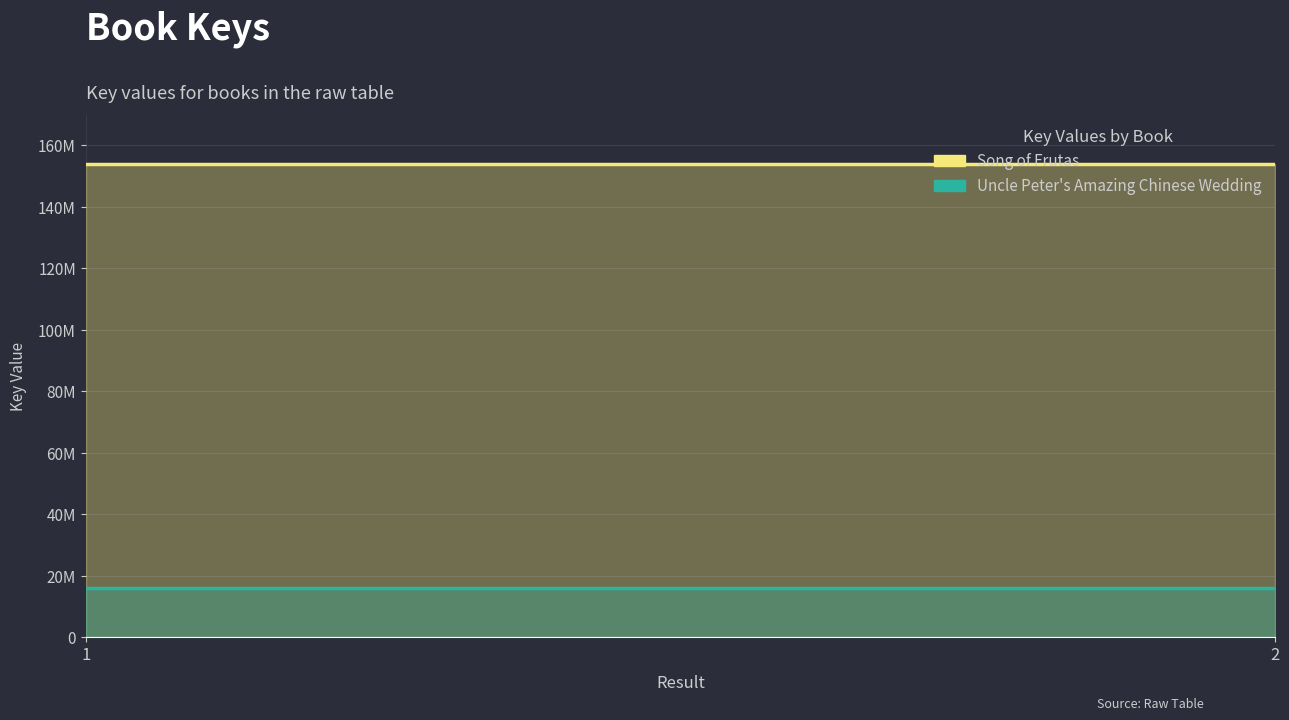

Which series has the largest total across all categories?

Song of Frutas